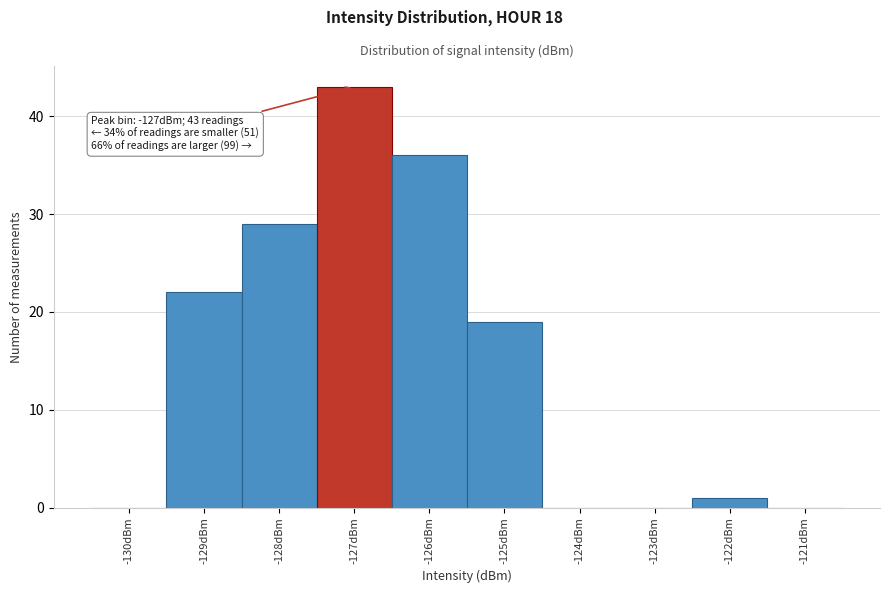

Reading left to right, extract all data points from this chart.

-130dBm=0	-129dBm=22	-128dBm=29	-127dBm=43	-126dBm=36	-125dBm=19	-124dBm=0	-123dBm=0	-122dBm=1	-121dBm=0